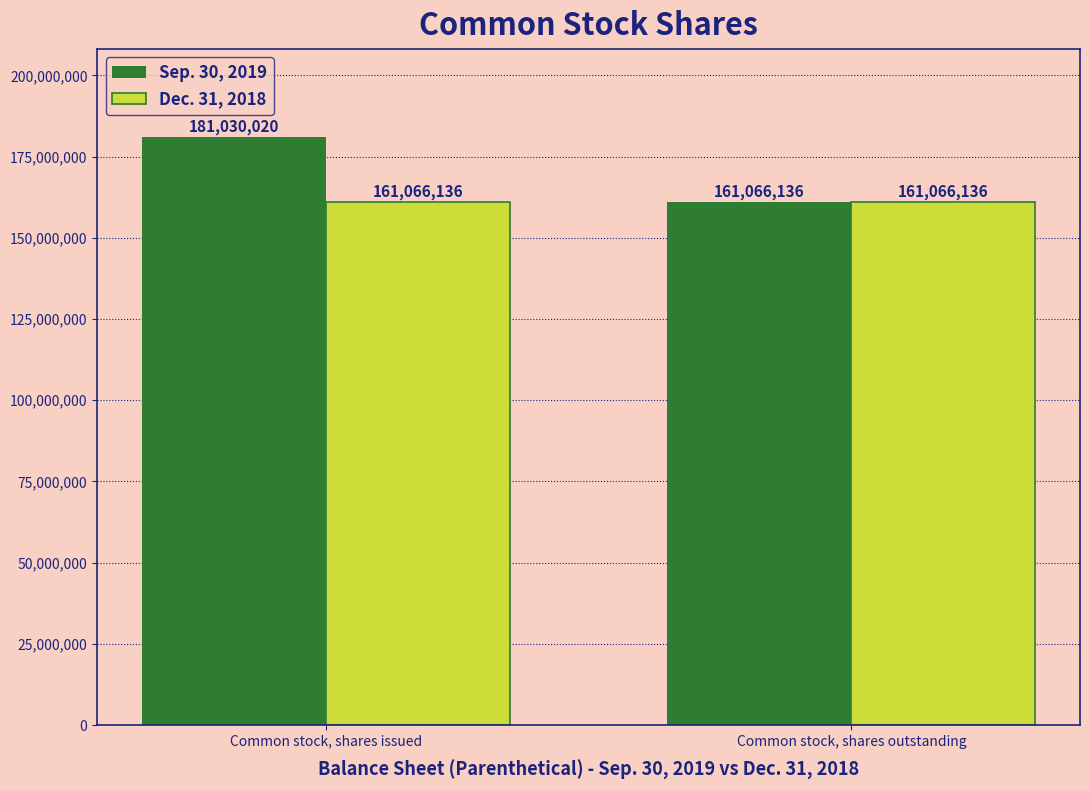

What is the spread (max minus min) of values at Common stock, shares issued?

19963884